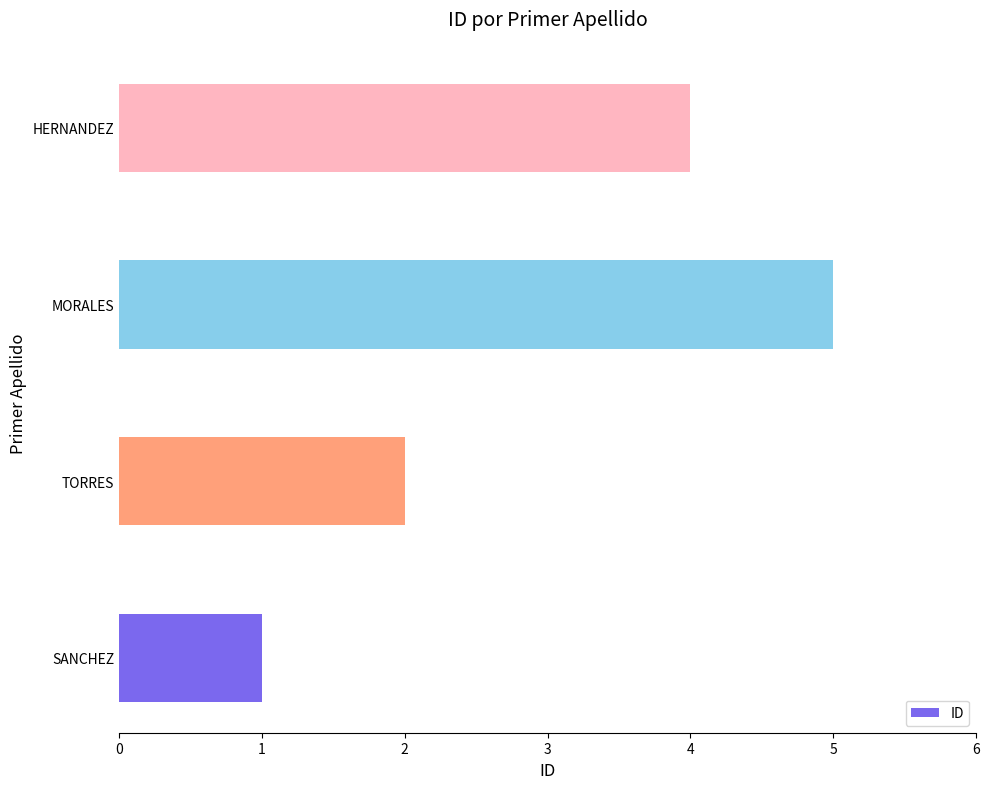

What is the value of the 4th bar from the left?

4